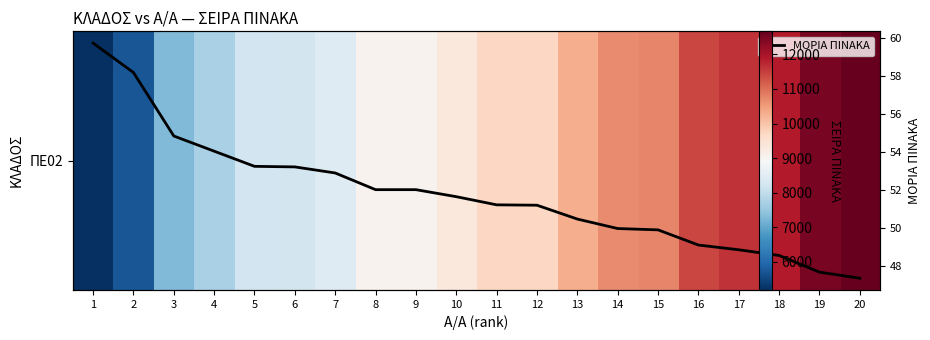

How many series are shown in this chart?

2